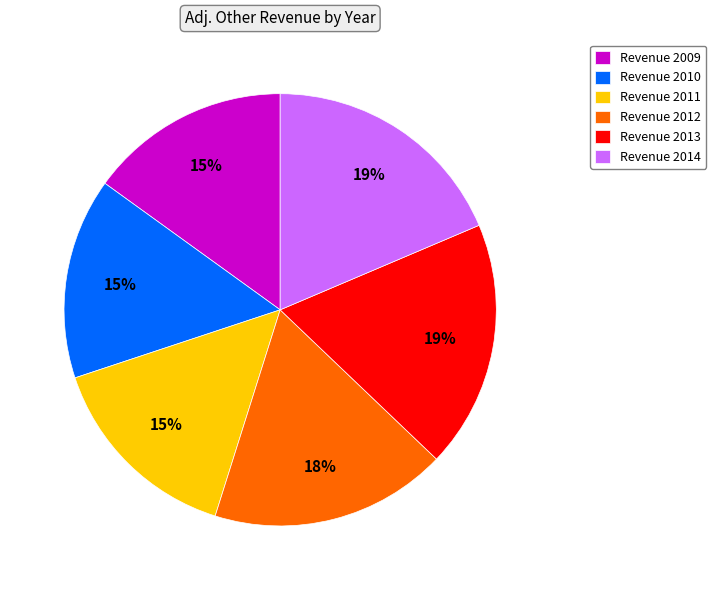

Is it true that Revenue 2012 is 18% of the pie?

True